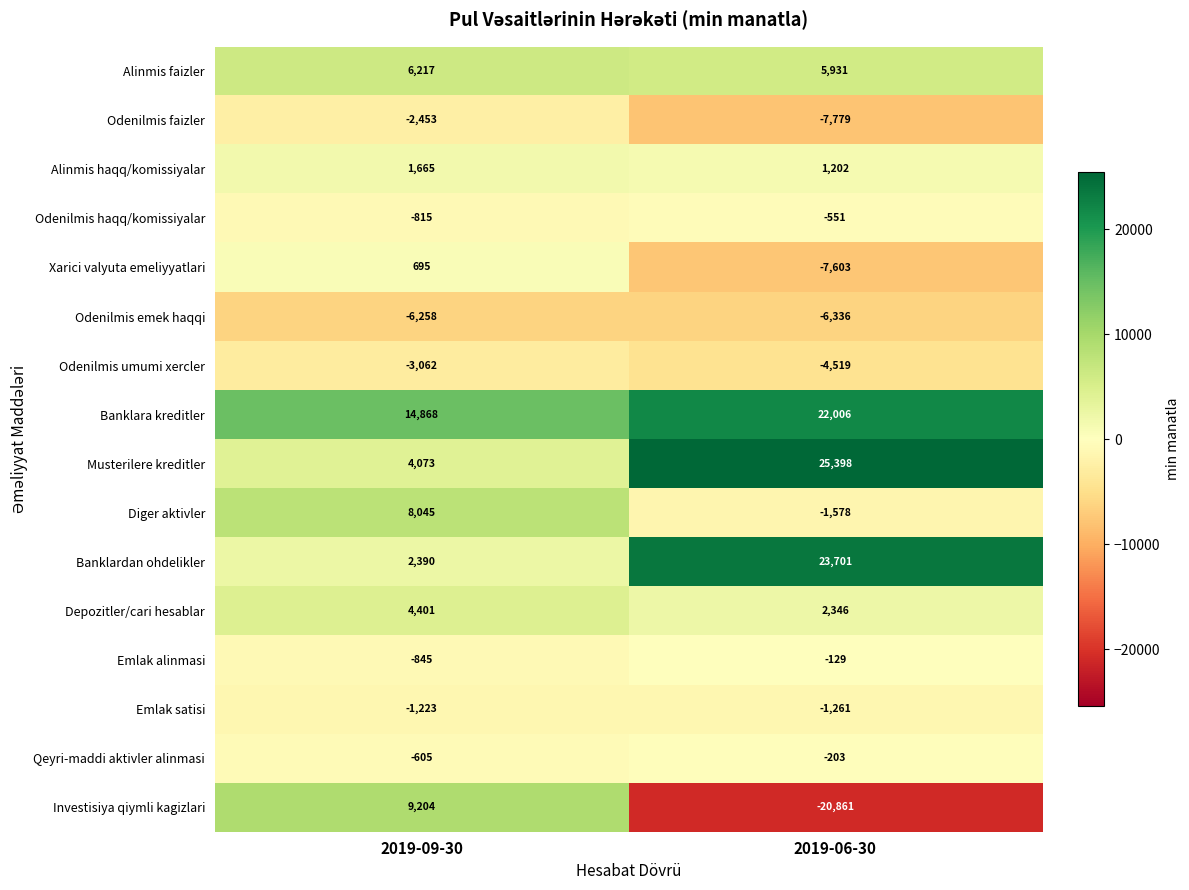

What value does the Diger aktivler series have at 2019-06-30, to the nearest 50?

-1600